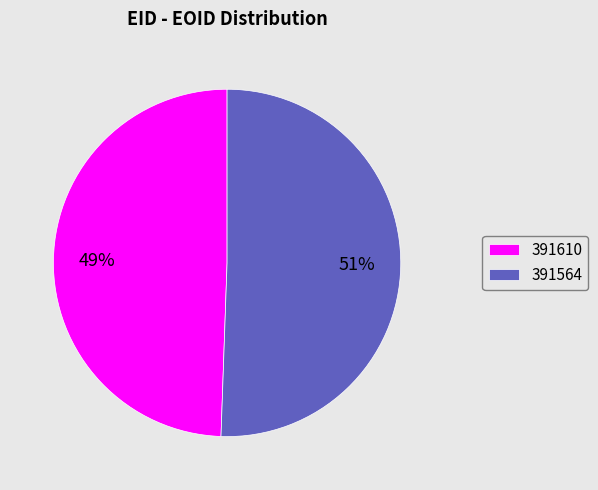

Is there any slice that represents more than half of the pie?

Yes